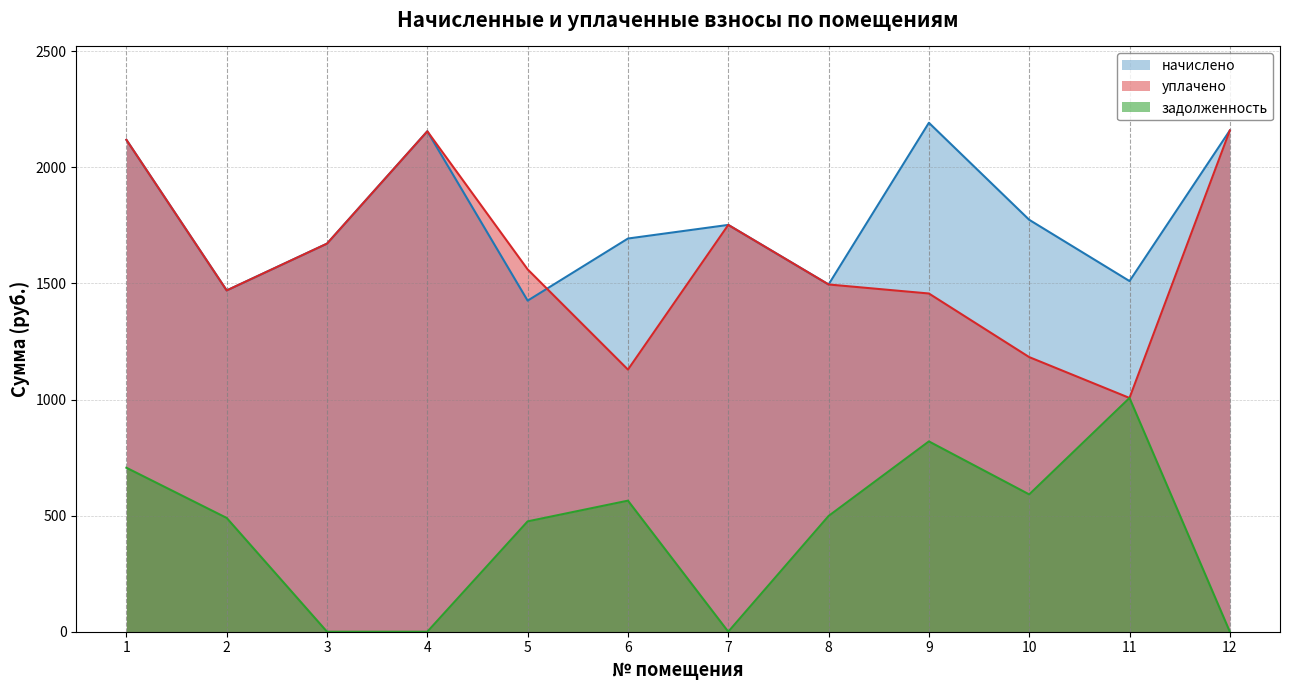

Reading left to right, what are all the values shown in this chart?

начислено: 2119.0	1470.1	1671.7	2155.6	1426.1	1693.7	1752.4	1495.7	2192.3	1774.3	1510.4	2159.3
уплачено: 2119.0	1470.1	1671.7	2155.6	1560.8	1129.1	1752.4	1495.7	1456.9	1182.9	1006.9	2159.3
задолженность: 706.3	490.0	0.0	0.0	475.4	564.6	0.0	498.6	819.8	591.5	1006.9	0.0